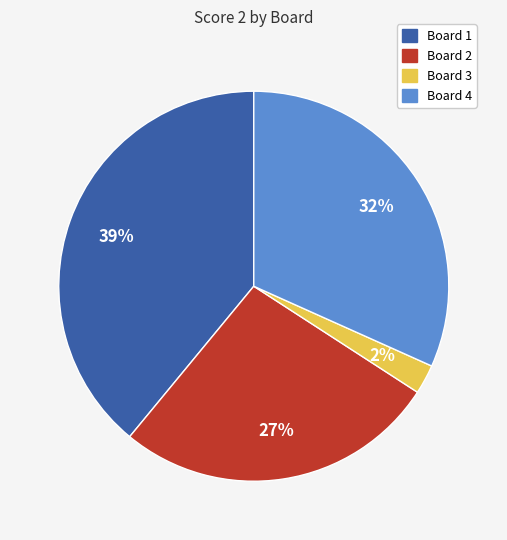

To the nearest percent, what is the difference between the largest and smallest slice percentages?

37%